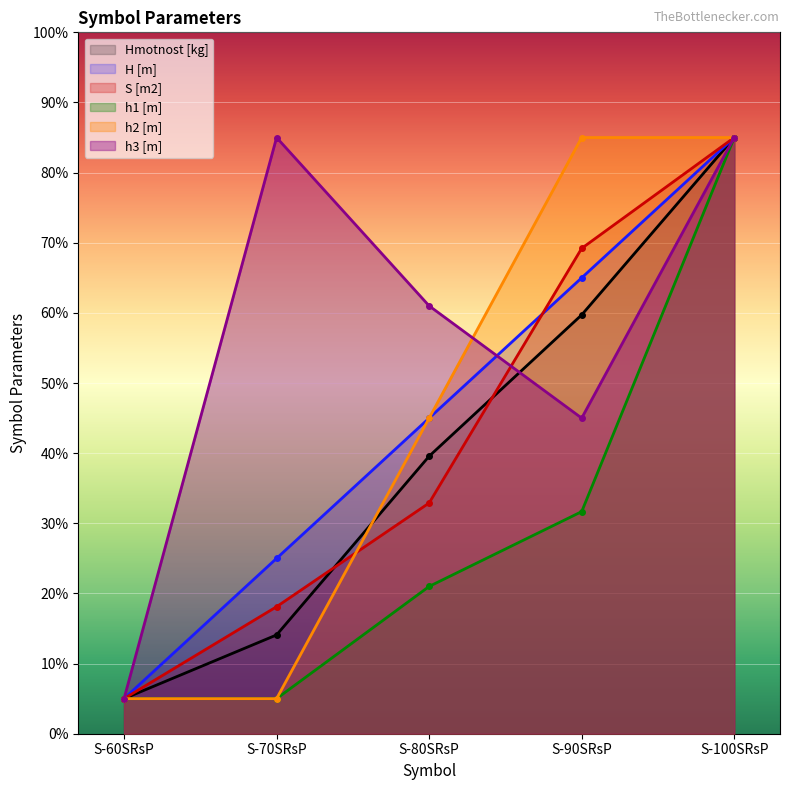

True or false: H [m] has a value of 65.0 at S-90SRsP.

True